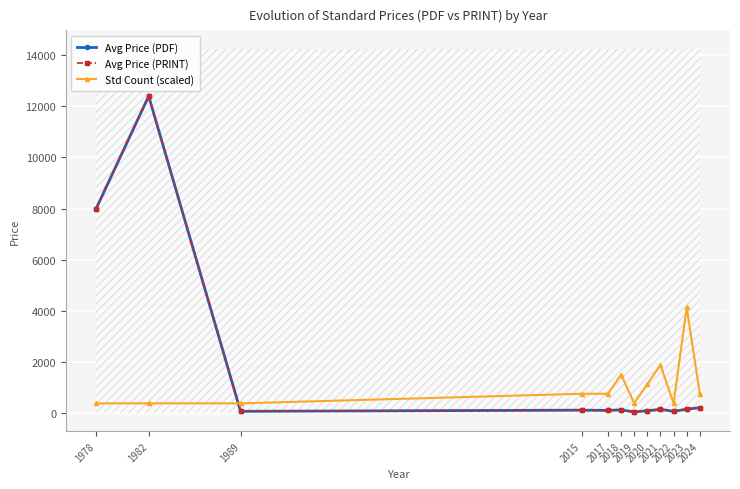

What is the average value of the Avg Price (PDF) series?

1790.2